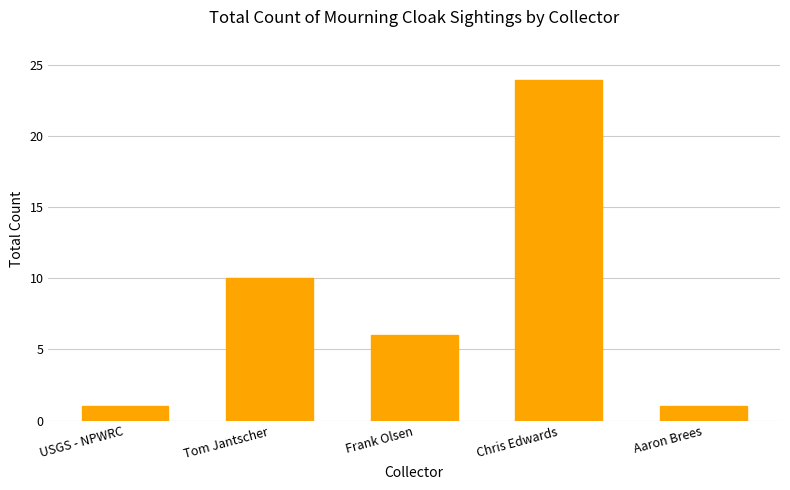

Which has a higher value, Frank Olsen or USGS - NPWRC?

Frank Olsen